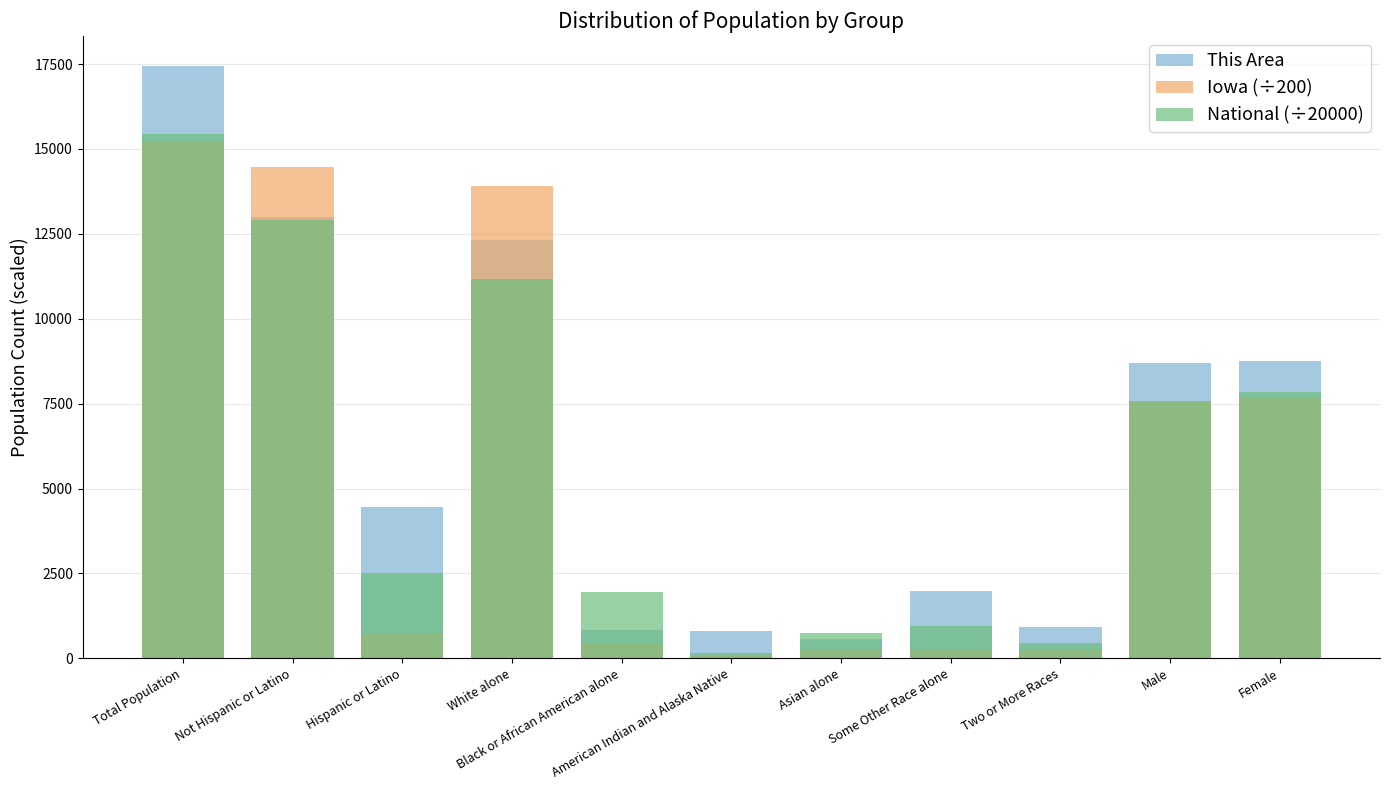

What is the label of the 3rd bar from the left?

Hispanic or Latino